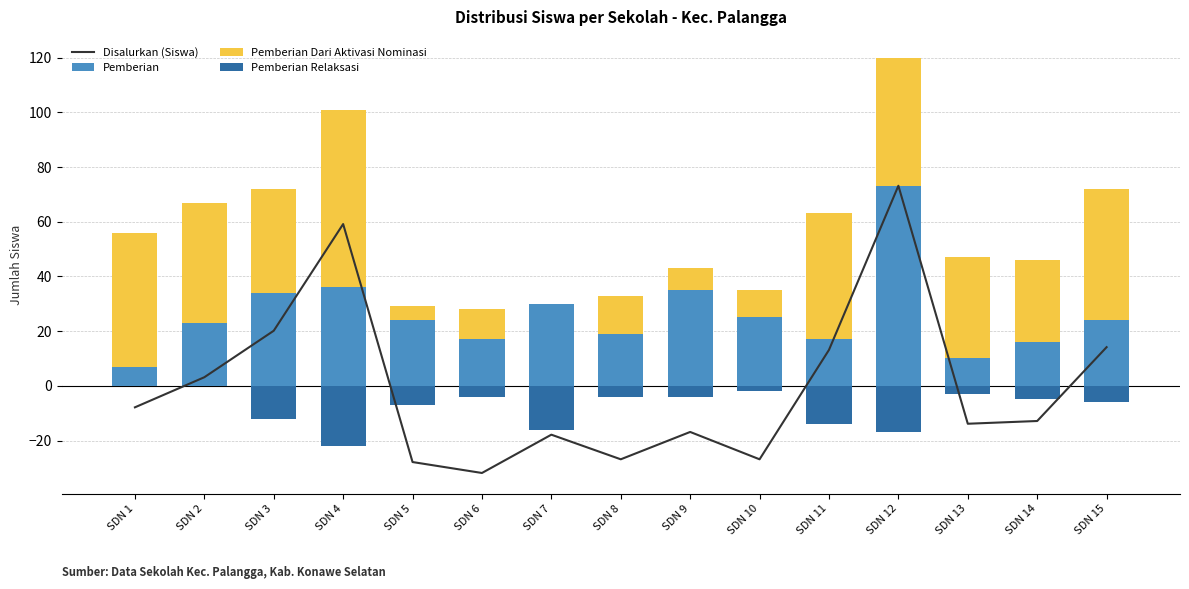

How many data points in Pemberian Dari Aktivasi Nominasi are less than 37?

7